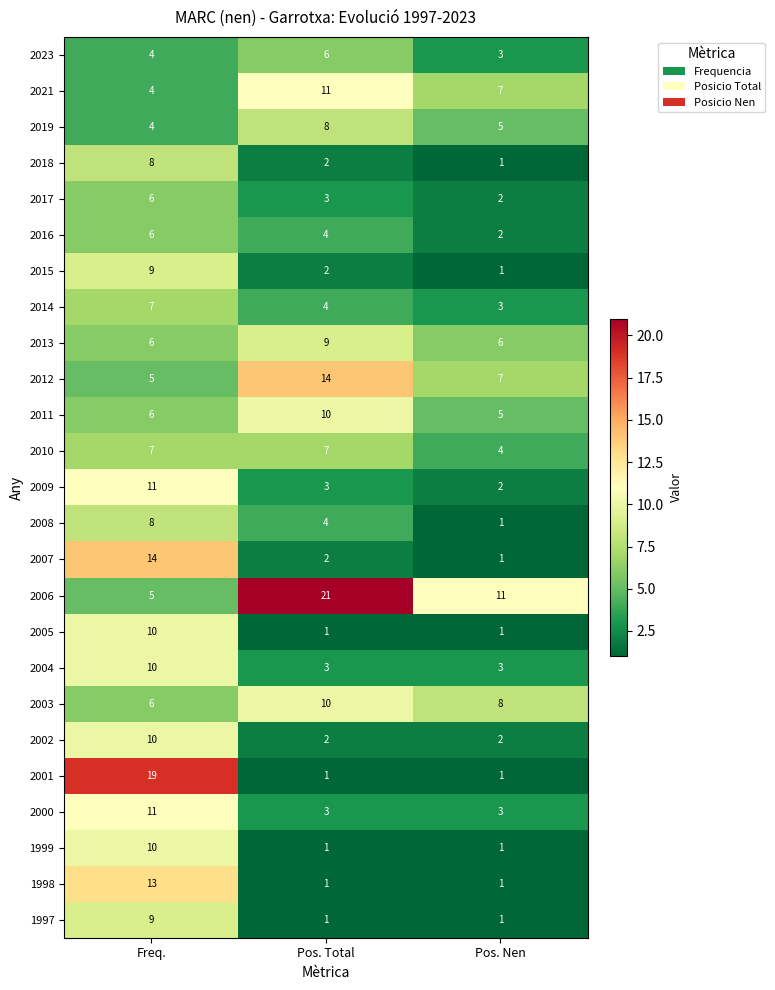

Rank the categories by 2014 value from lowest to highest.

Pos. Nen, Pos. Total, Freq.